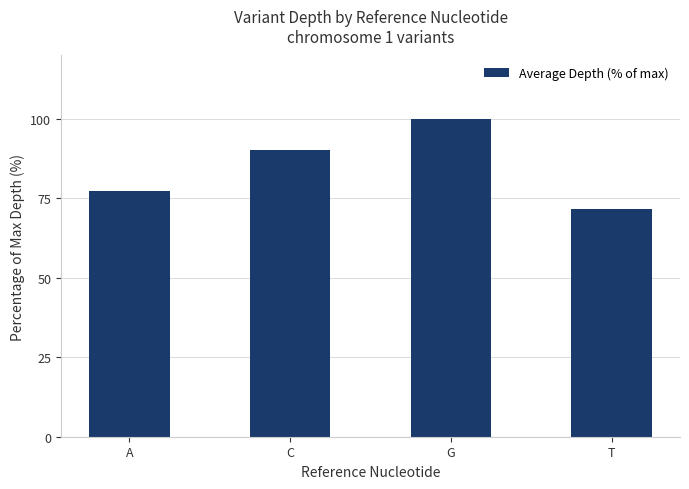

What is the sum of the values at A and C?

167.4